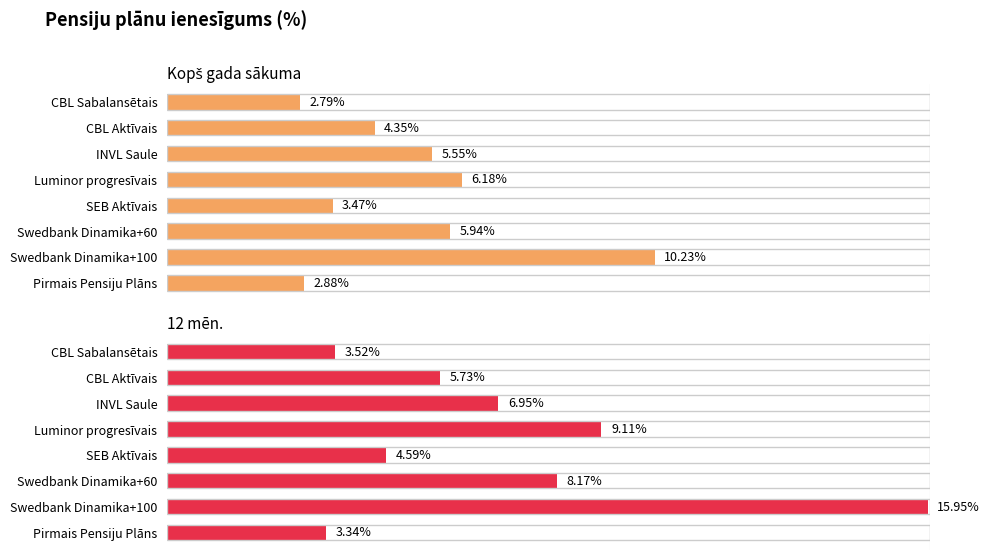

Are the bars grouped side by side (vs. stacked)?

Yes